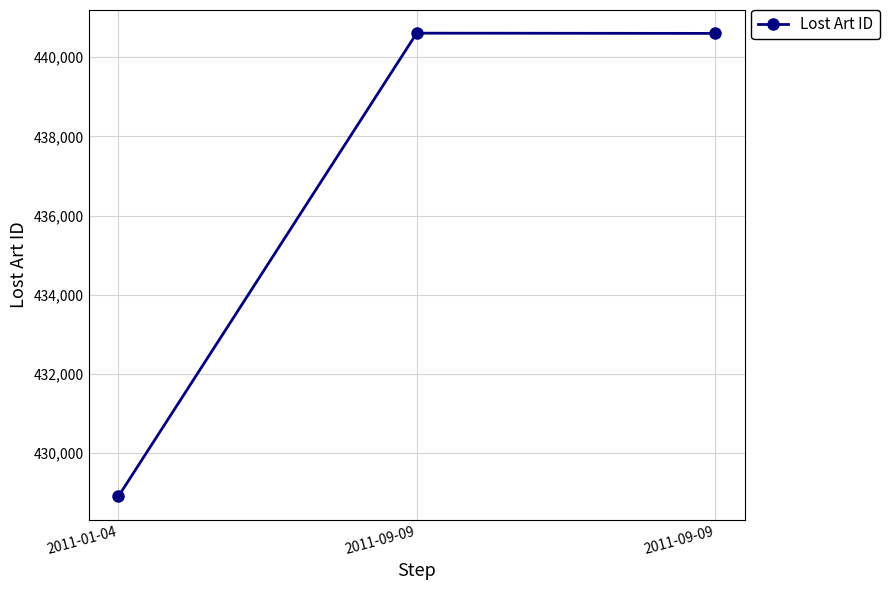

What is the value of the 3rd point from the left?

440610